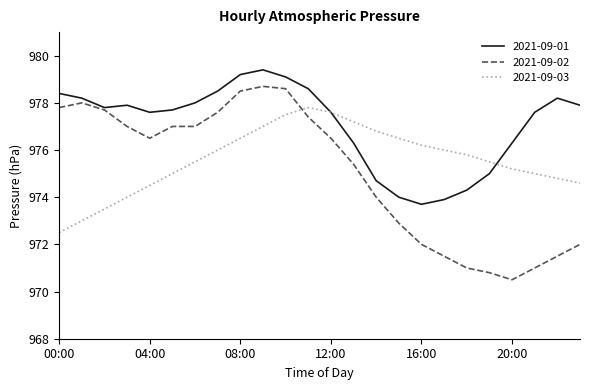

Which series has the largest range (max minus min)?

2021-09-02